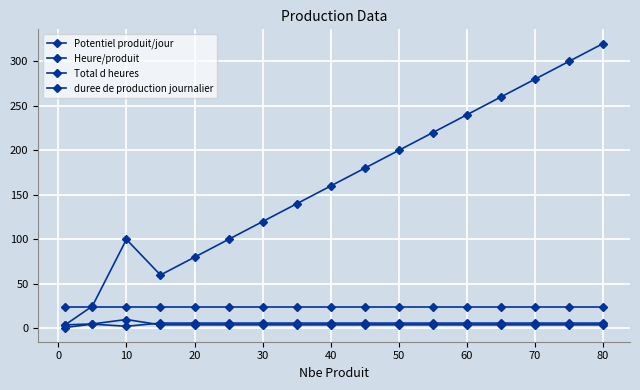

Does the chart have visible grid lines?

Yes